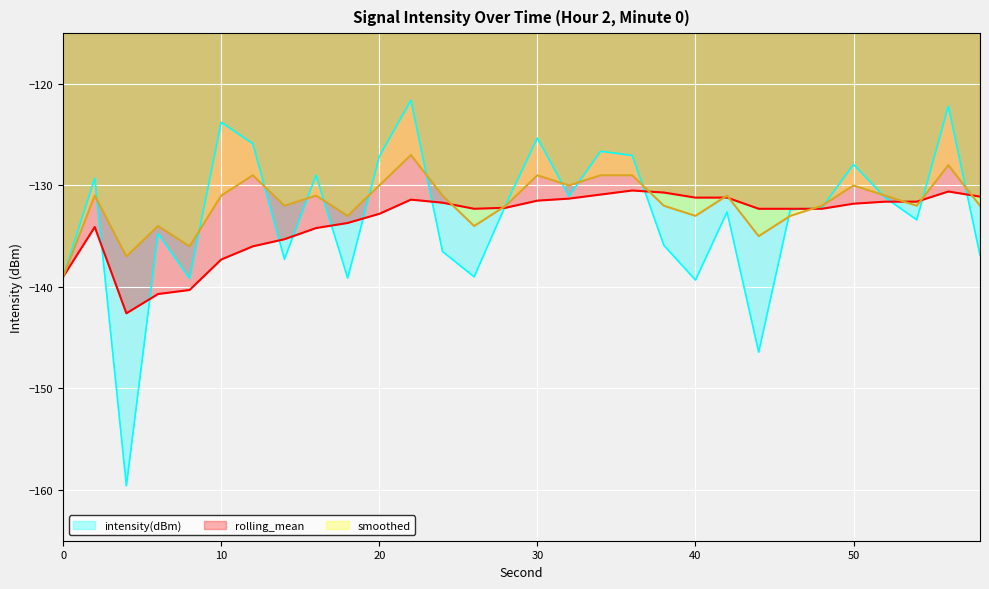

Between which two adjacent categories do rolling_mean and smoothed first intersect?

24 and 26